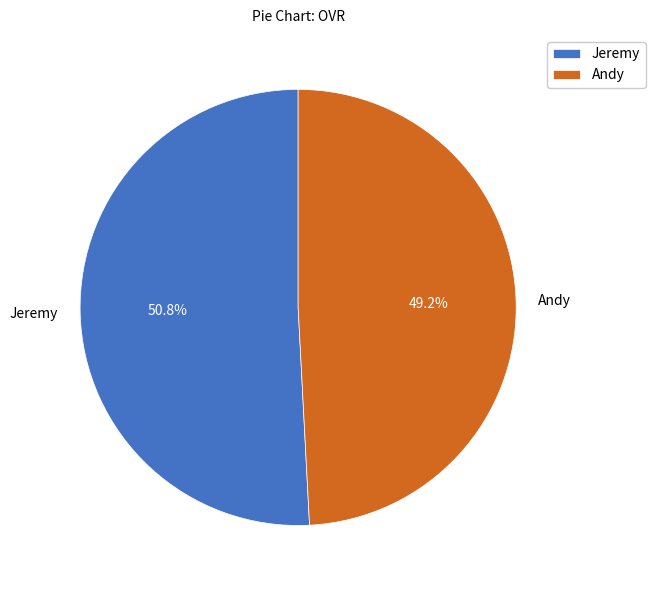

Combined, do Andy and Jeremy account for over 50%?

Yes